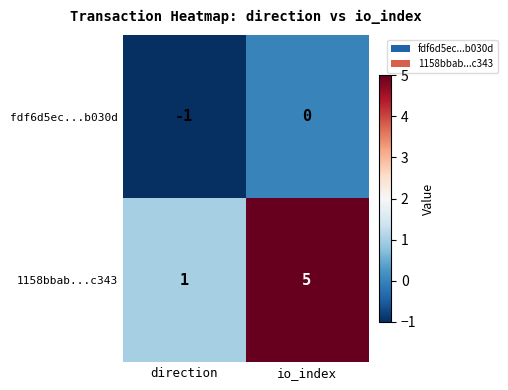

True or false: fdf6d5ec...b030d has a value of -1 at direction.

True